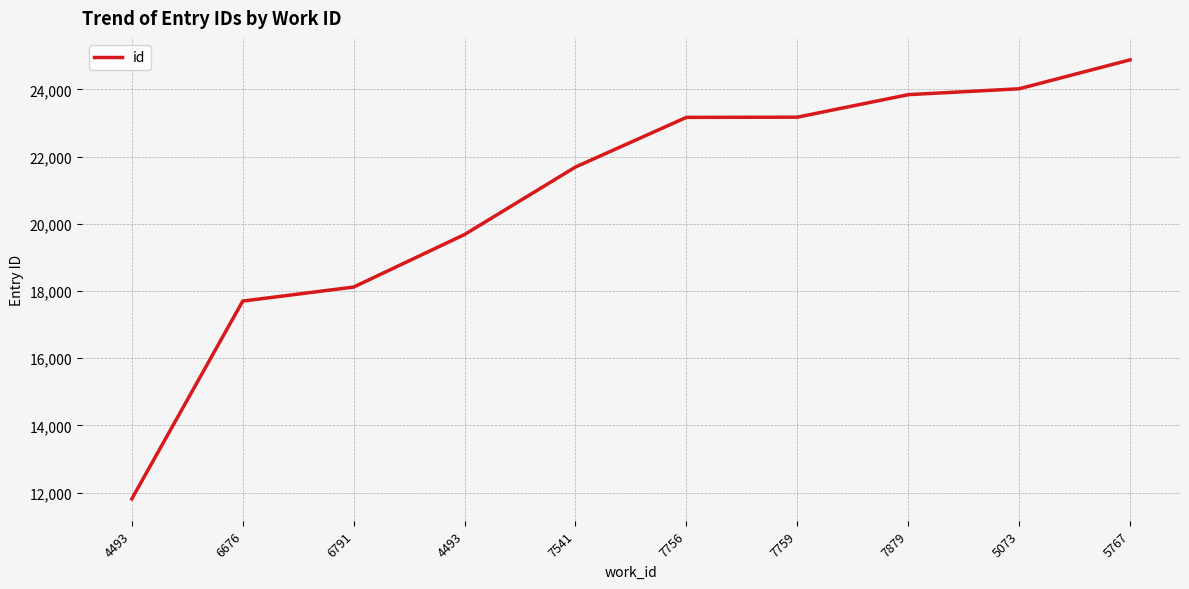

List the labels in order of value, largest first.

5767, 5073, 7879, 7759, 7756, 7541, 4493, 6791, 6676, 4493